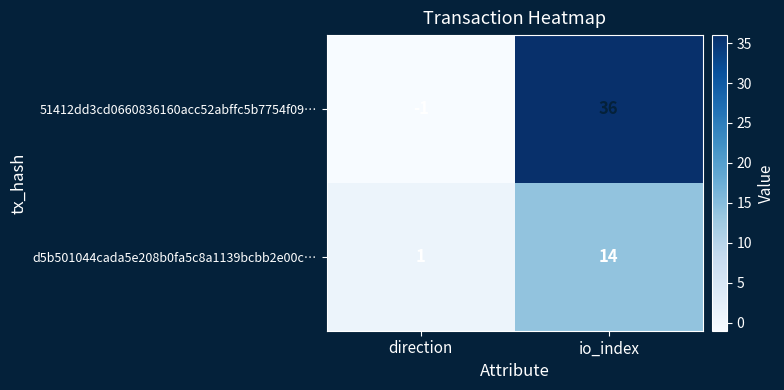

Rank the series by their maximum value, from highest to lowest.

51412dd3cd0660836160acc52abffc5b7754f09…, d5b501044cada5e208b0fa5c8a1139bcbb2e00c…